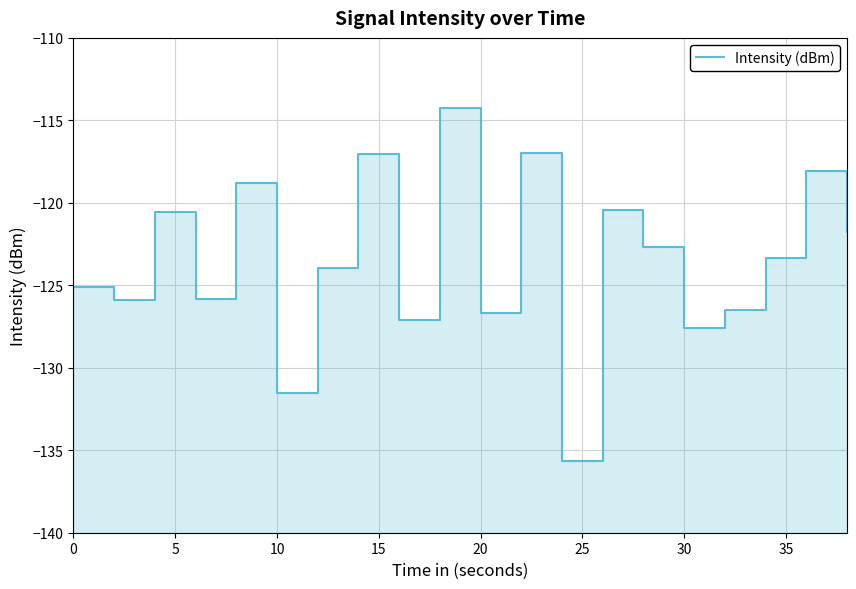

How many values are below -123?

11